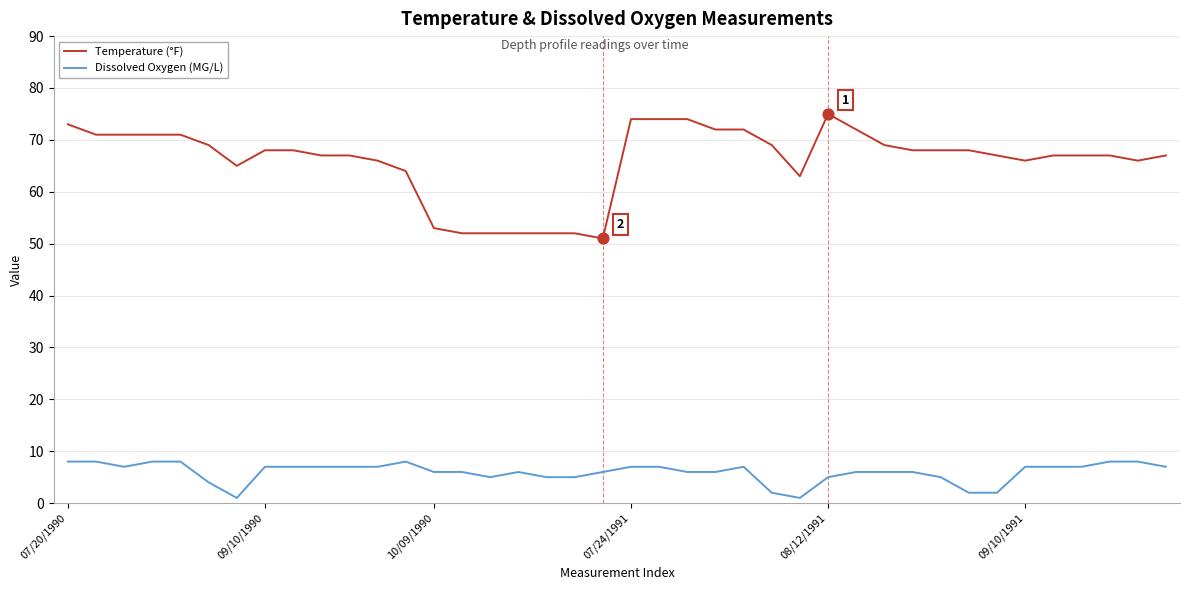

Which series has the largest total across all categories?

Temperature (°F)